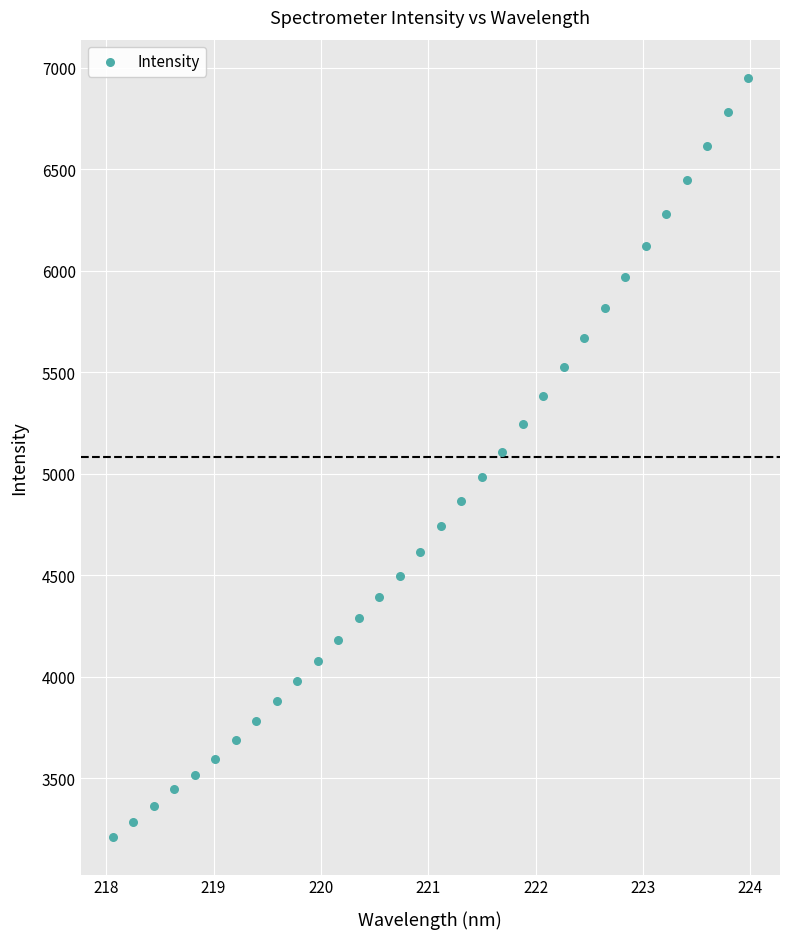

What is the range of X values (max minus min)?

5.9